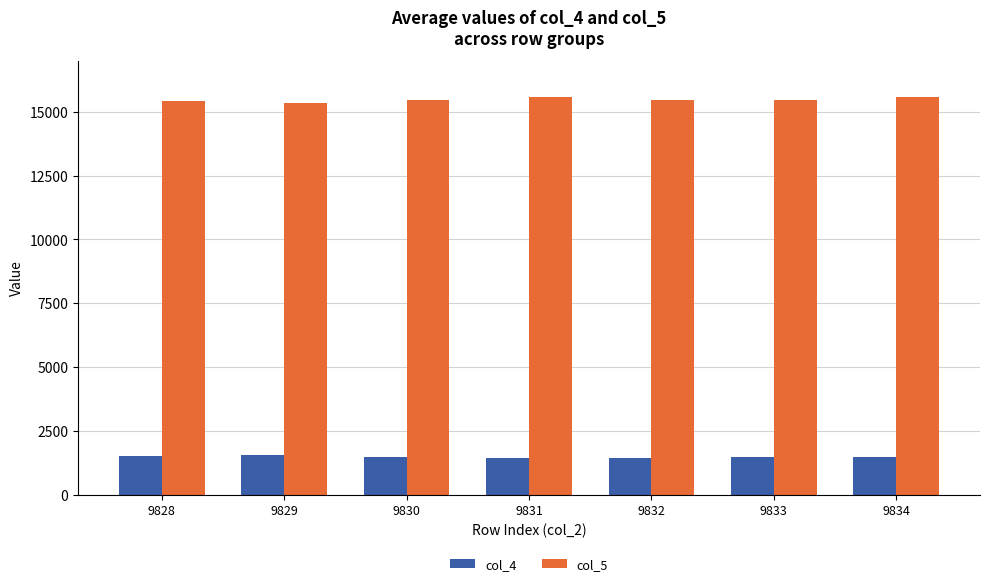

At 9832, list the series in order from largest to smallest.

col_5, col_4